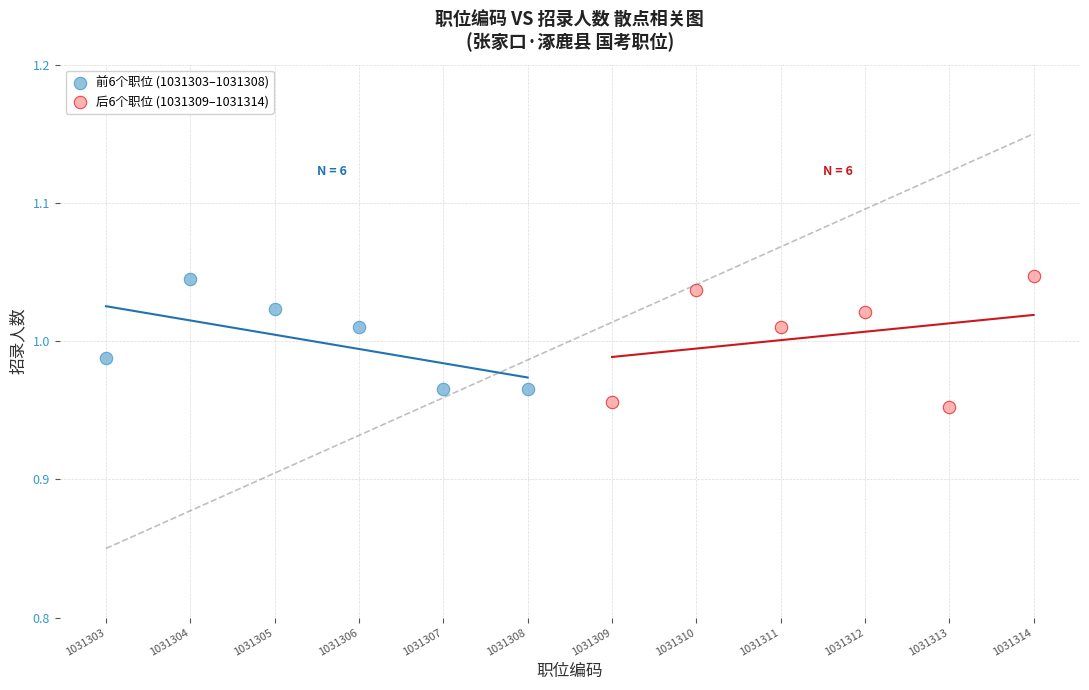

What are all the series names shown in the legend?

前6个职位 (1031303–1031308), 后6个职位 (1031309–1031314)